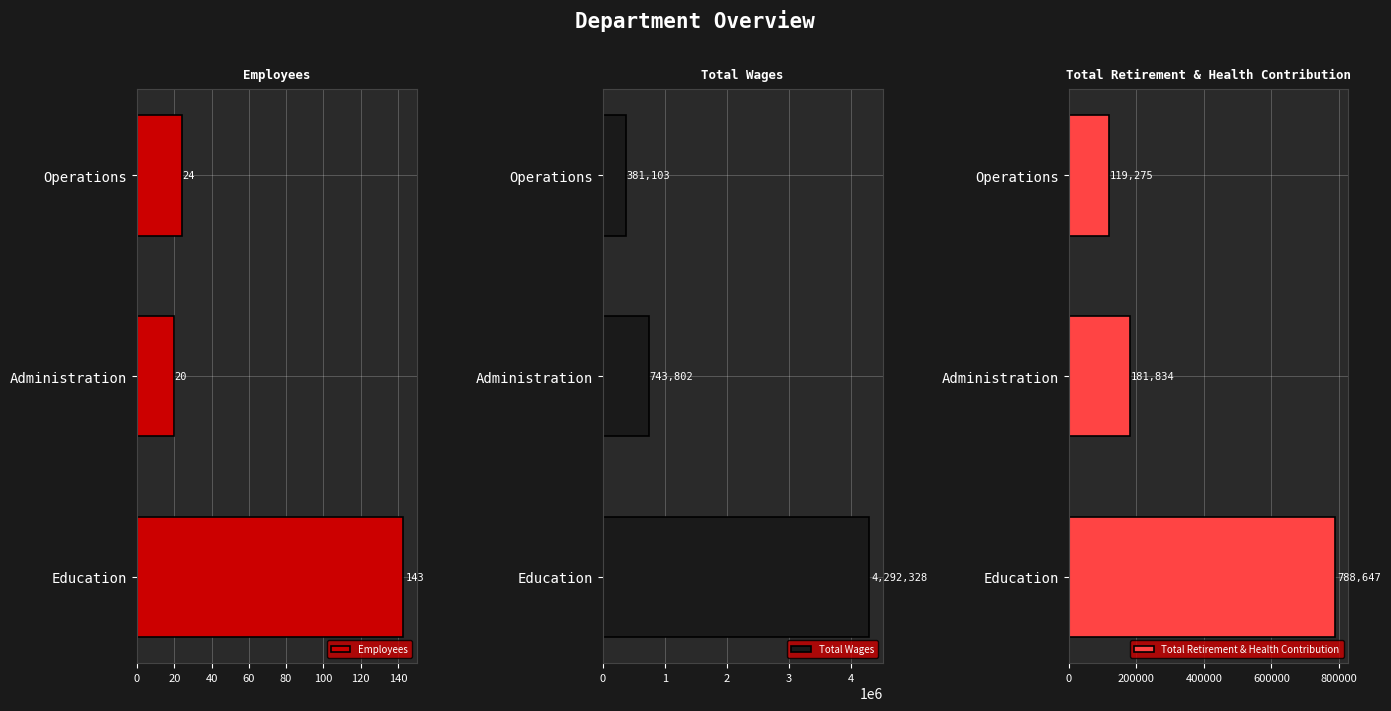

How many groups of bars are there?

3